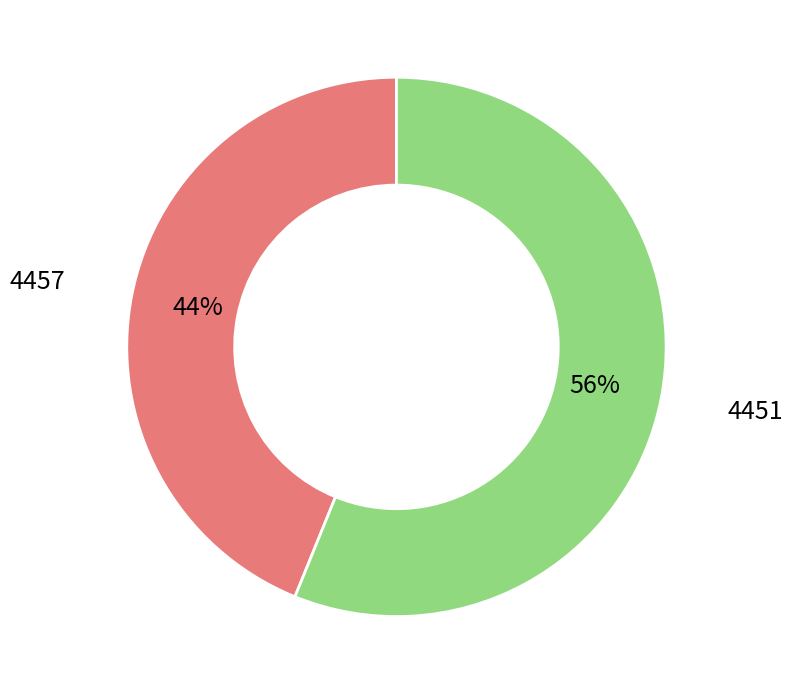

Is there any slice that represents more than half of the pie?

Yes